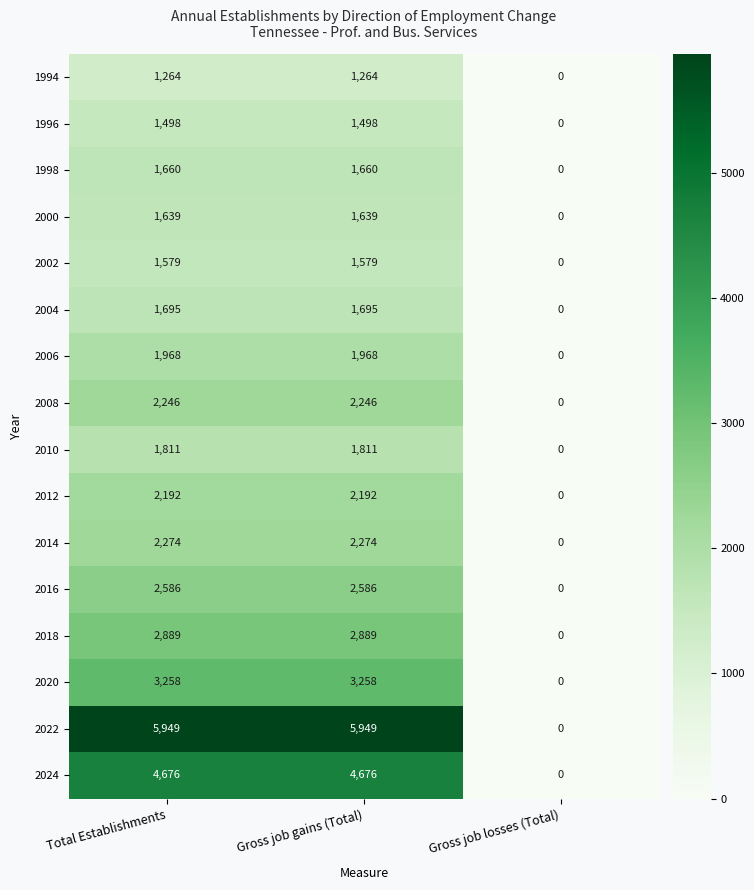

What is the sum of the 2008 values at Gross job losses (Total) and Gross job gains (Total)?

2246